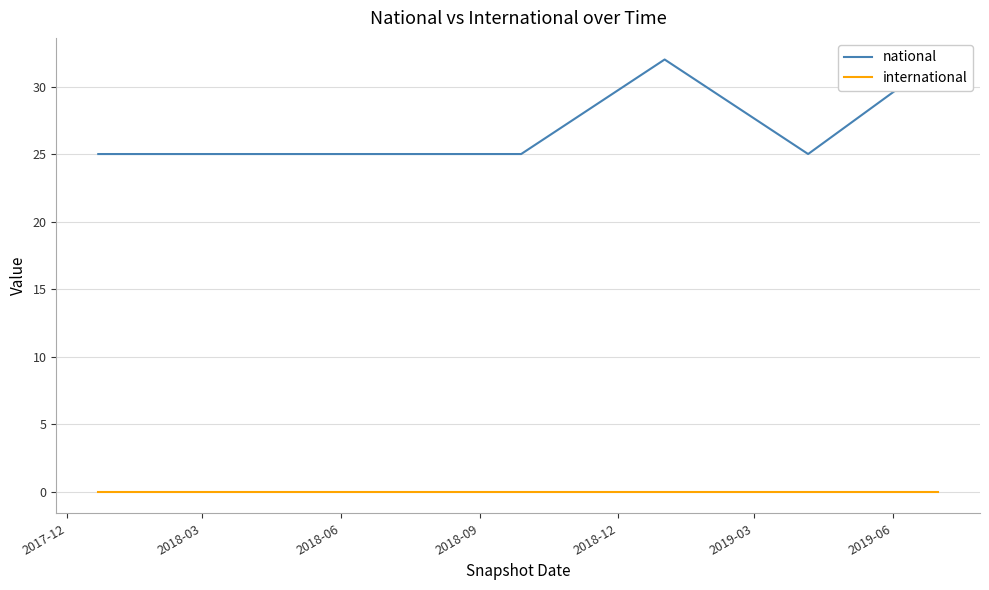

What is the total value across all series at 2017-12?

25